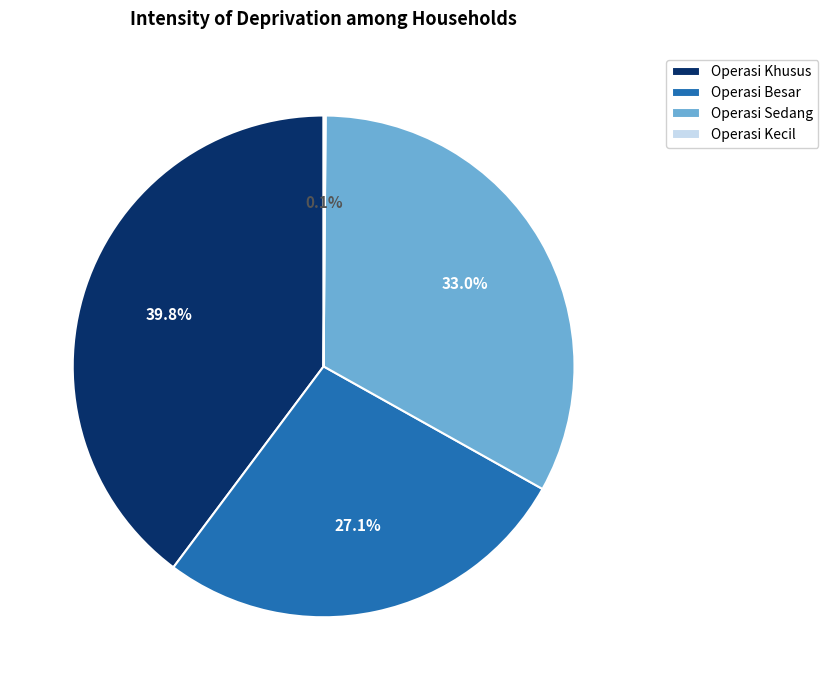

What is the total percentage of Operasi Khusus and Operasi Besar?

66.9%